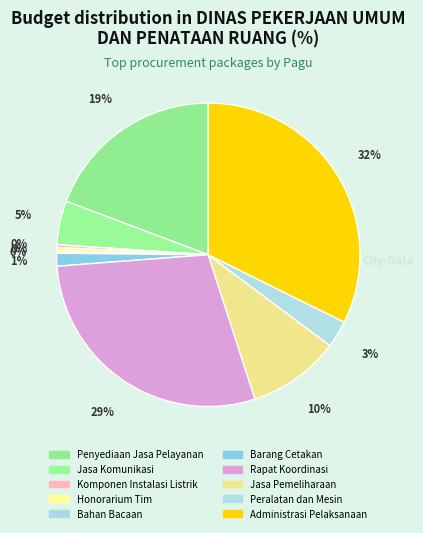

What is the largest slice in the pie chart?

Administrasi Pelaksanaan